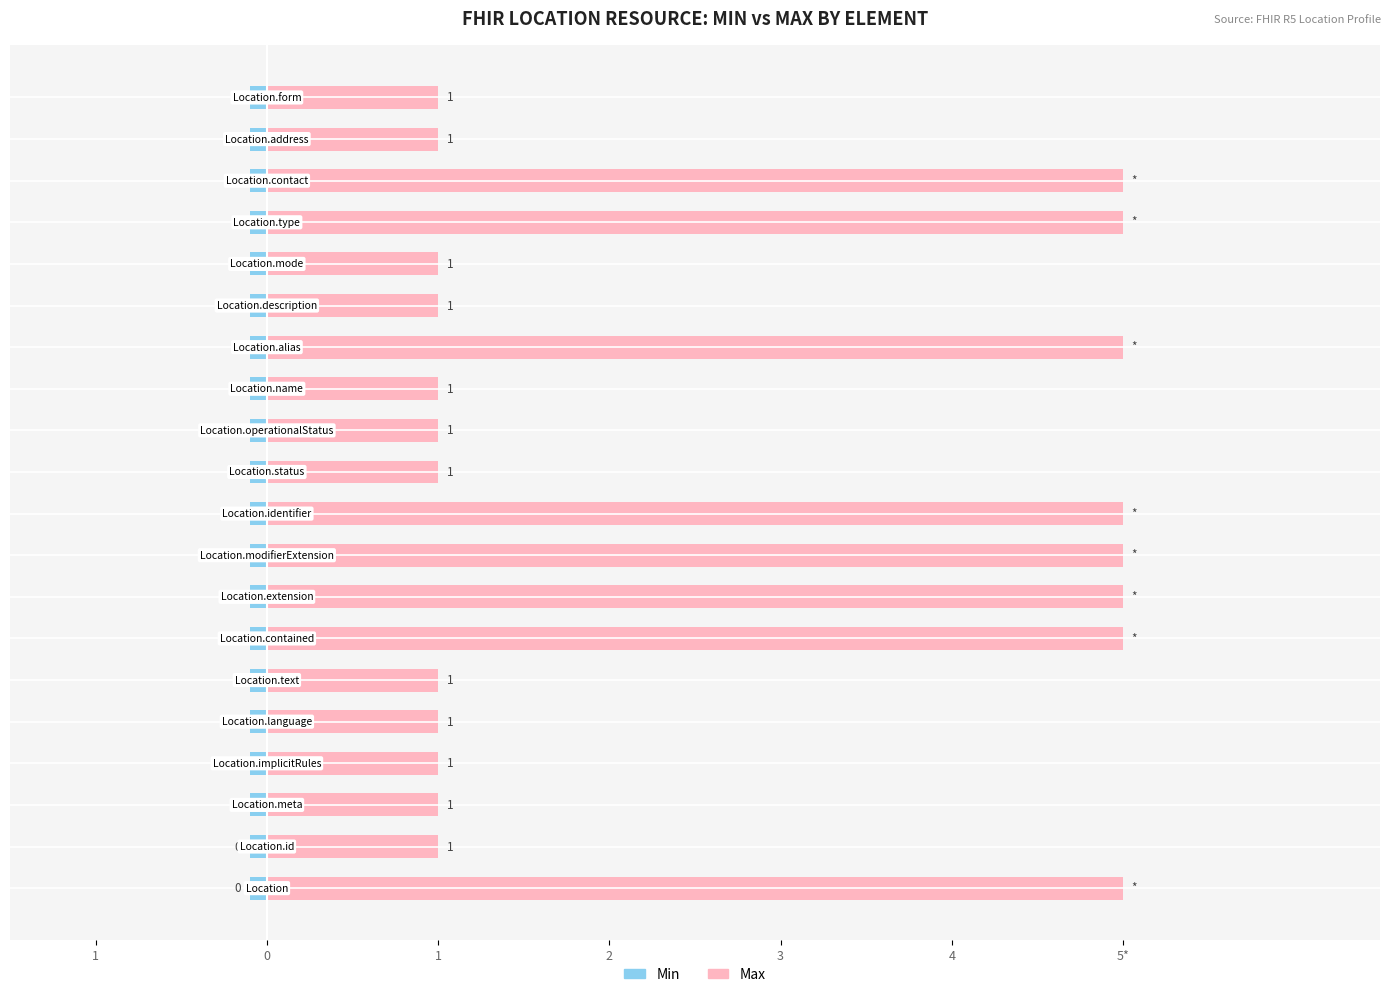

What are all the series names shown in the legend?

Min, Max